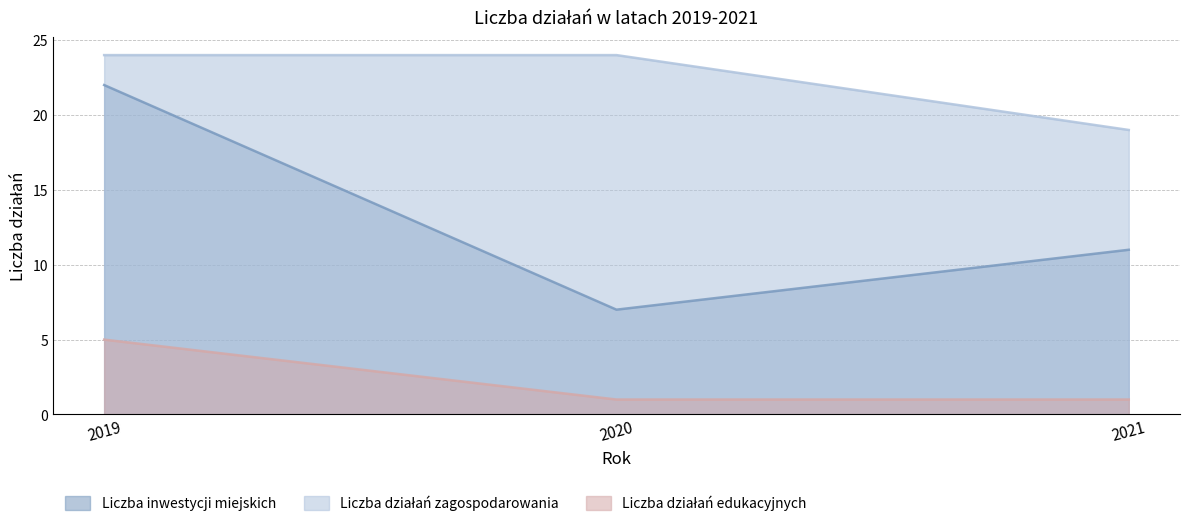

How many lines are shown in the chart?

3